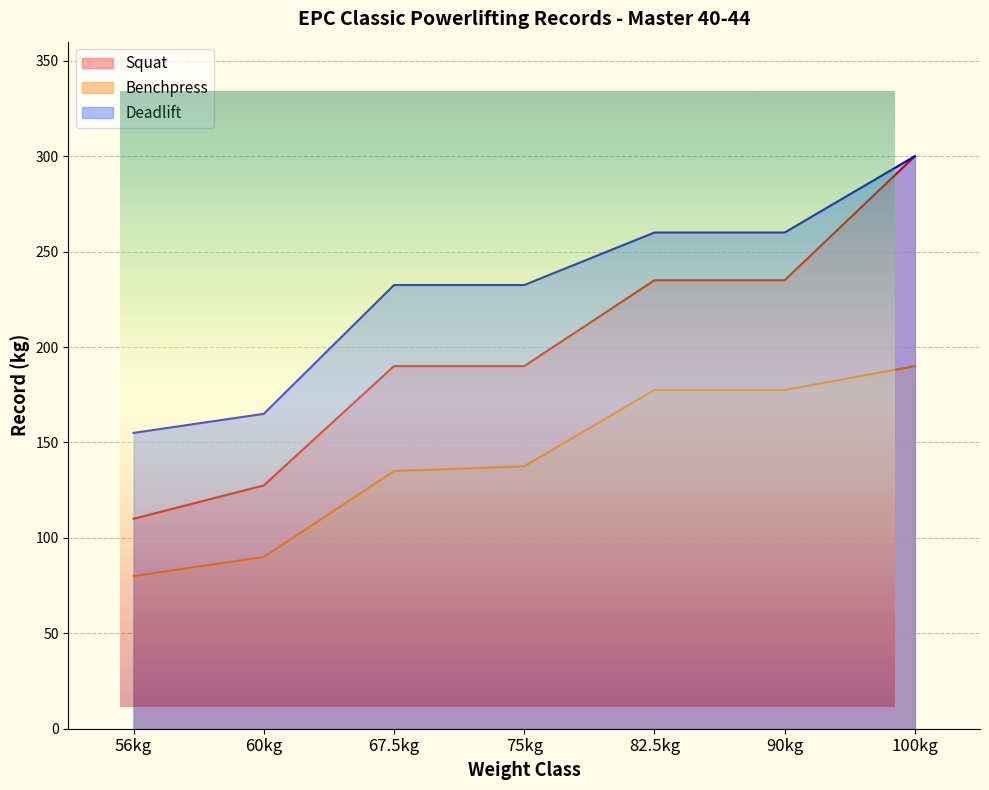

Rank the series by their average value, from lowest to highest.

Benchpress, Squat, Deadlift